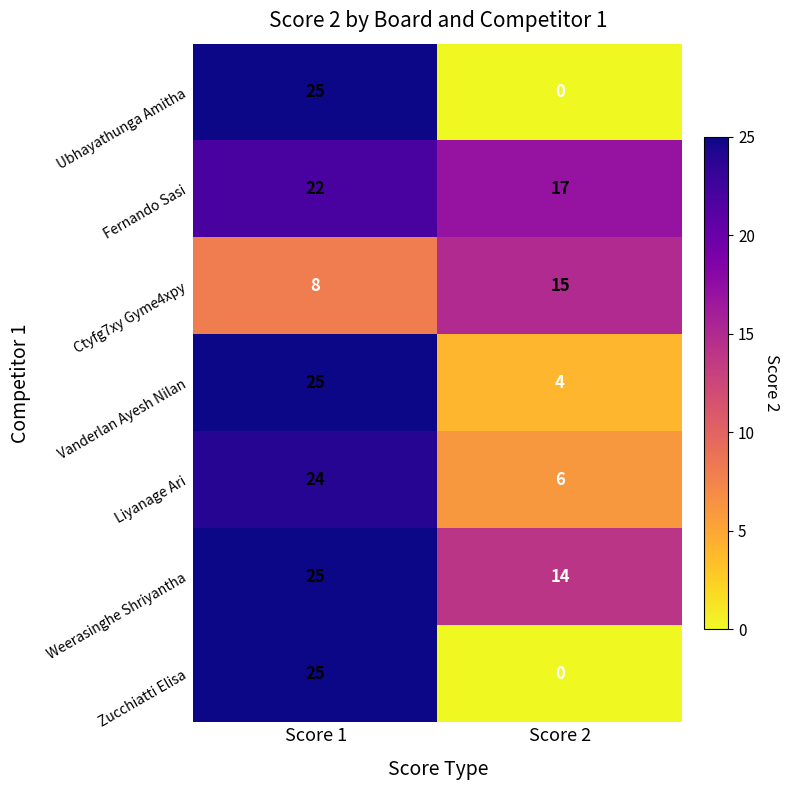

Reading left to right, transcribe all the data shown in this chart.

Ubhayathunga Amitha: 25	0
Fernando Sasi: 22	17
Ctyfg7xy Gyme4xpy: 8	15
Vanderlan Ayesh Nilan: 25	4
Liyanage Ari: 24	6
Weerasinghe Shriyantha: 25	14
Zucchiatti Elisa: 25	0